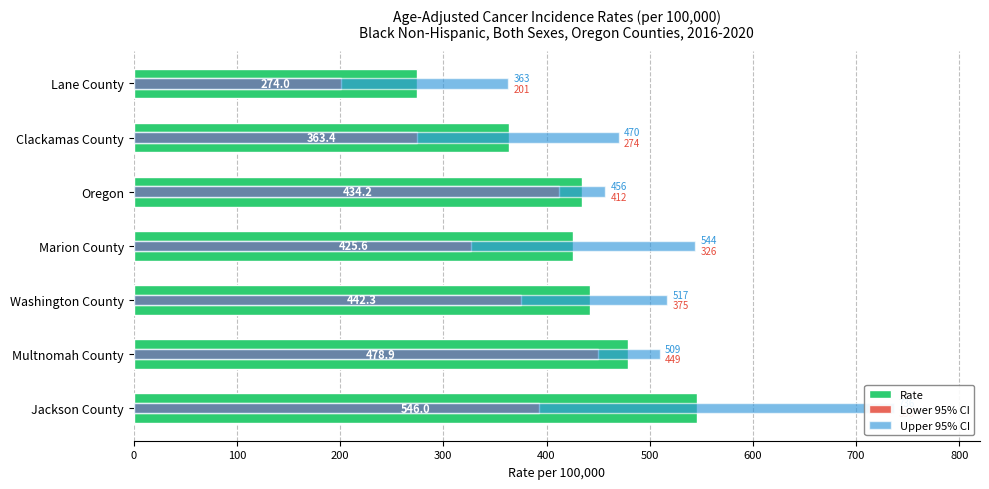

Which series has the largest range (max minus min)?

Upper 95% CI